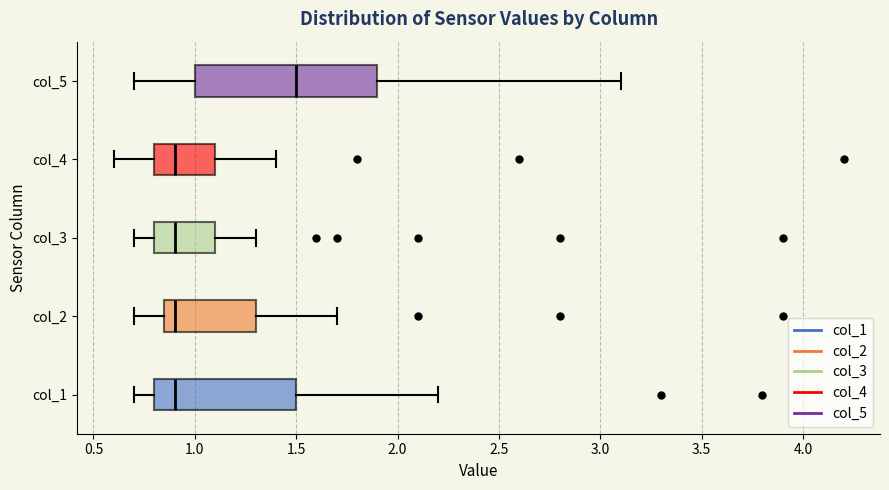

Reading bottom to top, transcribe this box plot: for each box, give where its median line is, the range the box spans, and where its two whiskers end, as read against the x-axis. The values are not printed on the chart, so give them approximately, as read against the axis.

col_1: median 0.90, box 0.80 to 1.50, whiskers 0.70 to 2.20
col_2: median 0.90, box 0.85 to 1.30, whiskers 0.70 to 1.70
col_3: median 0.90, box 0.80 to 1.10, whiskers 0.70 to 1.30
col_4: median 0.90, box 0.80 to 1.10, whiskers 0.60 to 1.40
col_5: median 1.50, box 1.00 to 1.90, whiskers 0.70 to 3.10